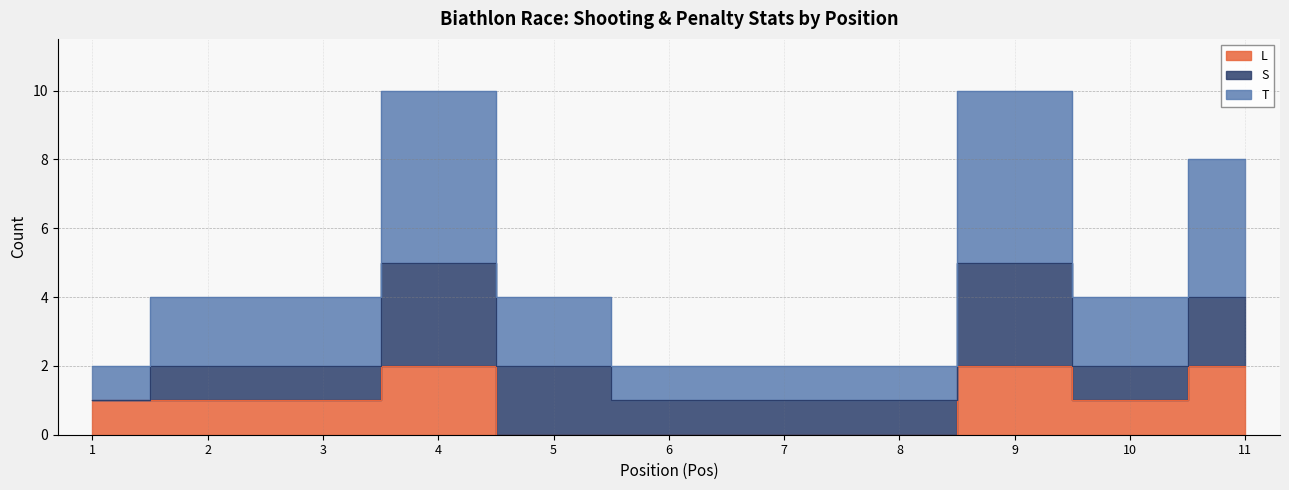

What is the value of the L point at the 2nd from the left?

1